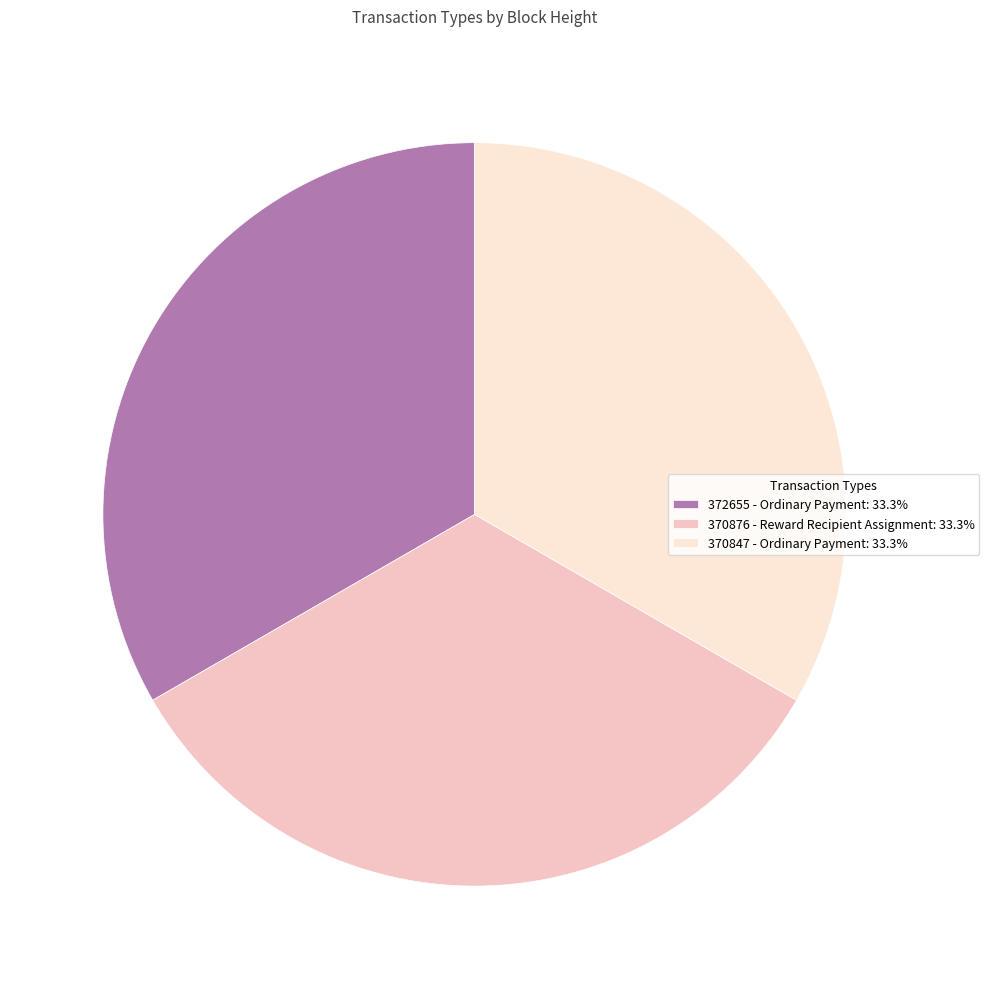

Do 372655 - Ordinary Payment: 33.3% and 370847 - Ordinary Payment: 33.3% together represent more than half of the pie?

Yes